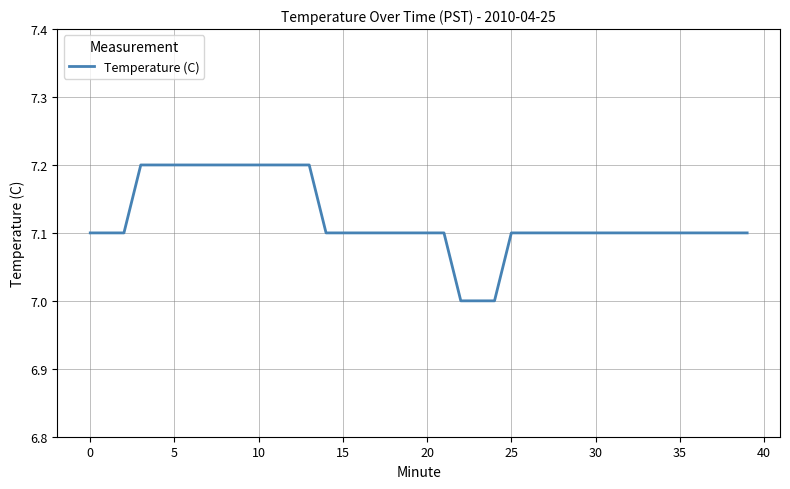

What is the greatest value displayed?

7.2